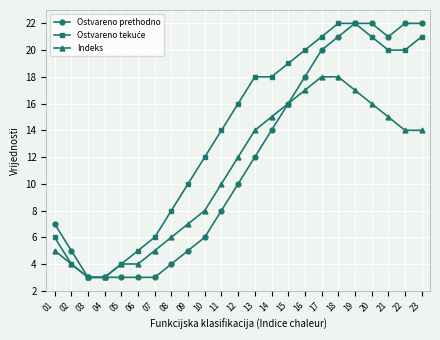

The Indeks series shows 12 at 09. True or false?

False